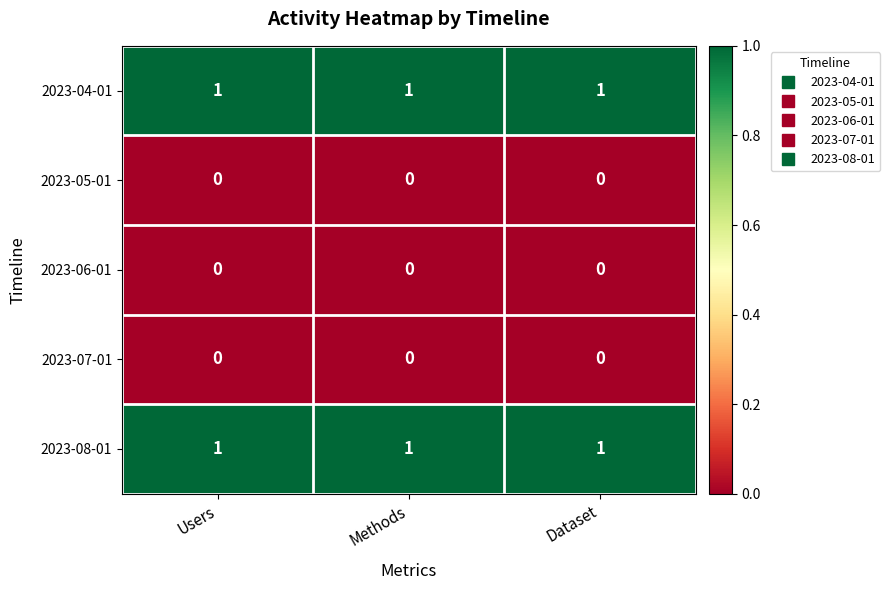

Is it true that 2023-07-01 equals 0 at Users?

True